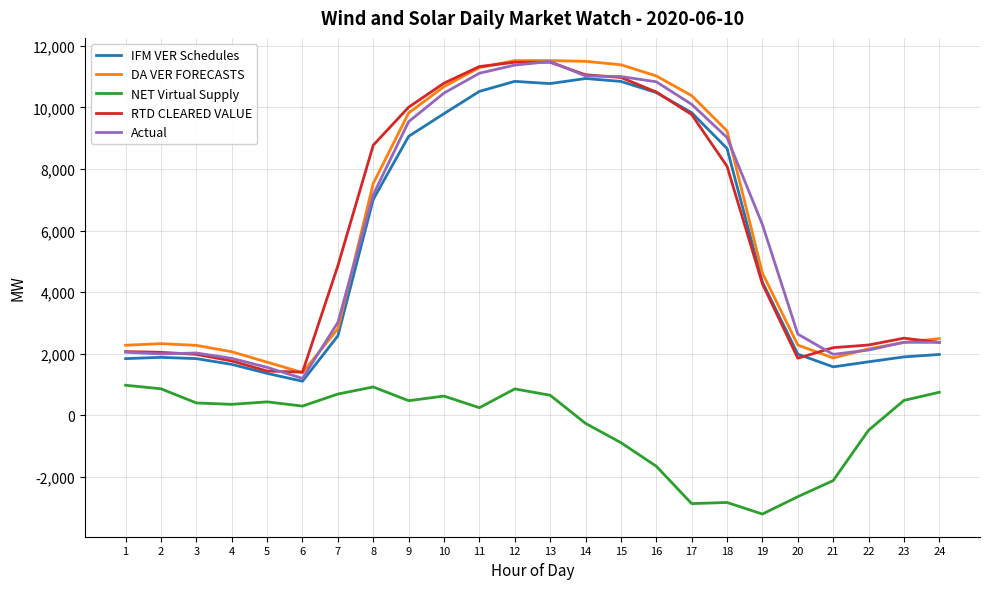

True or false: NET Virtual Supply and DA VER FORECASTS cross at least once.

False